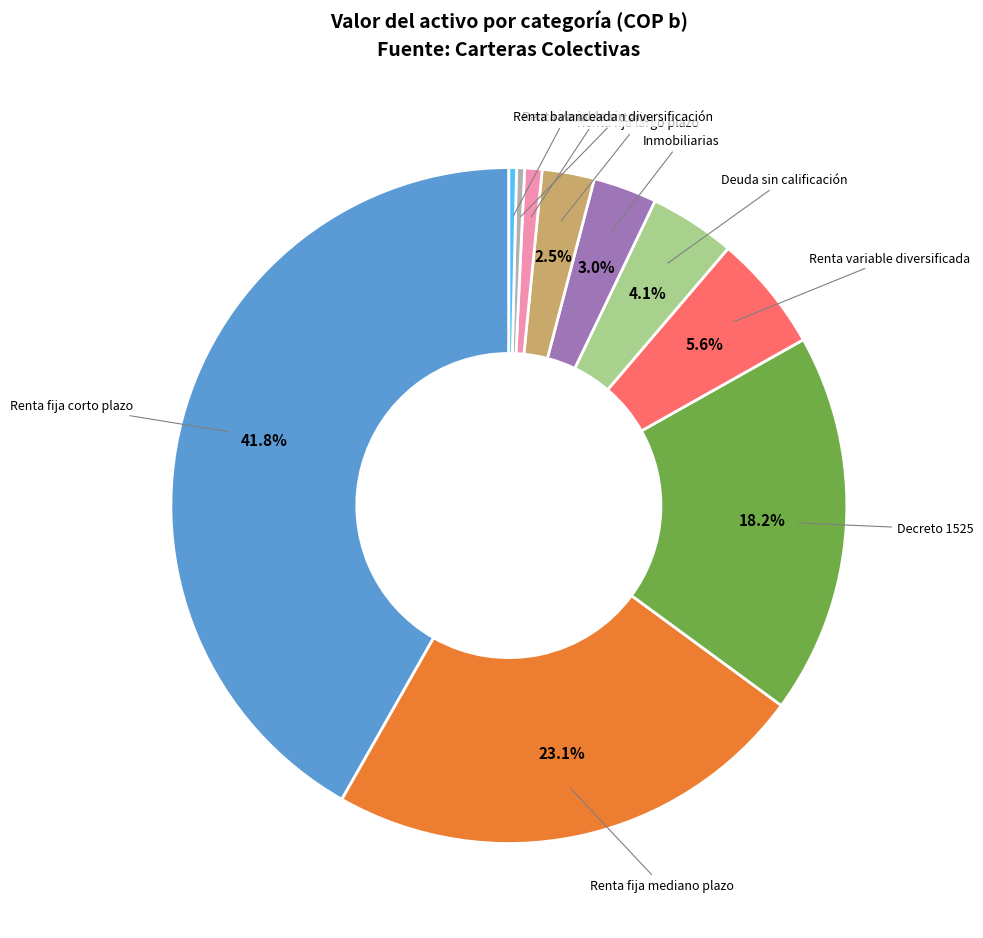

Is there any slice that represents more than half of the pie?

No